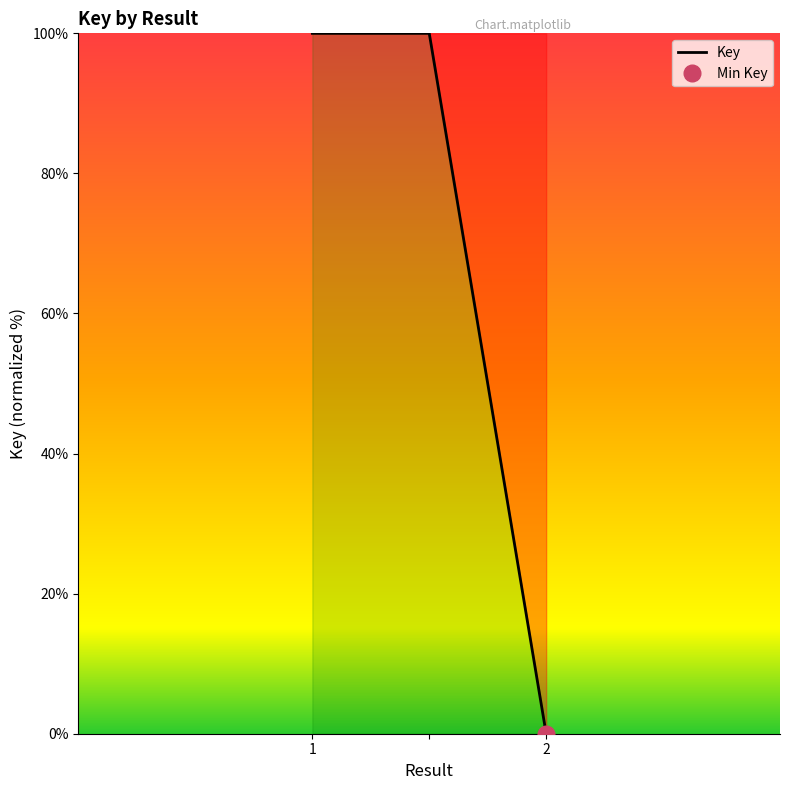

The value of Key at 2 is 66. True or false?

False